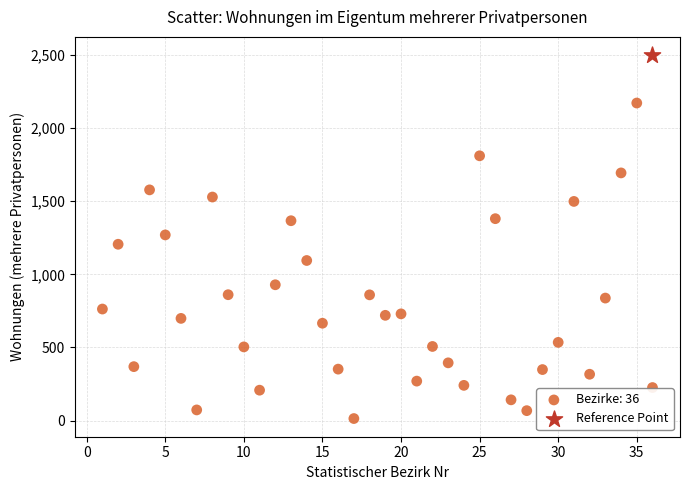

What are all the series names shown in the legend?

Bezirke: 36, Reference Point